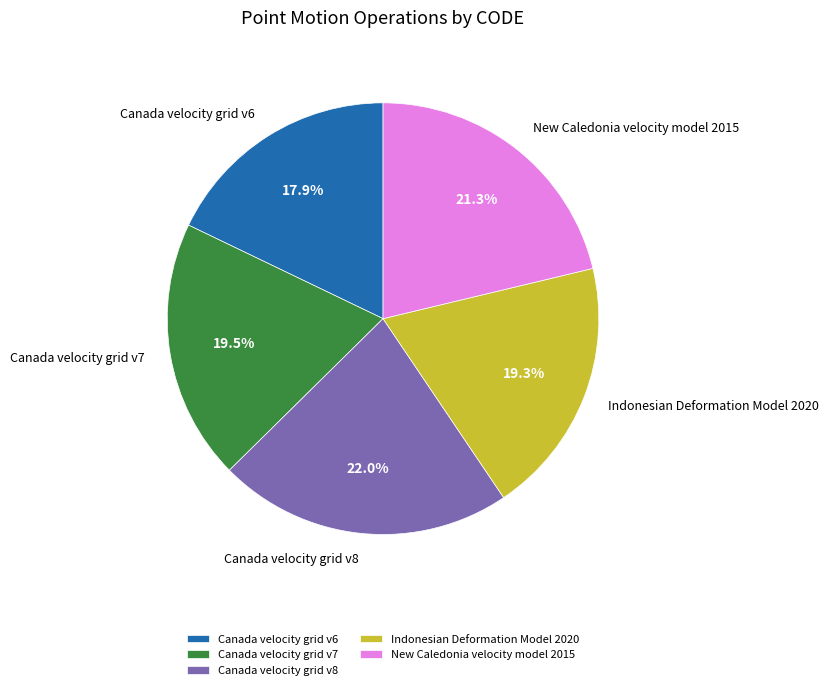

To the nearest percent, what is the combined percentage of Indonesian Deformation Model 2020 and Canada velocity grid v6?

37%